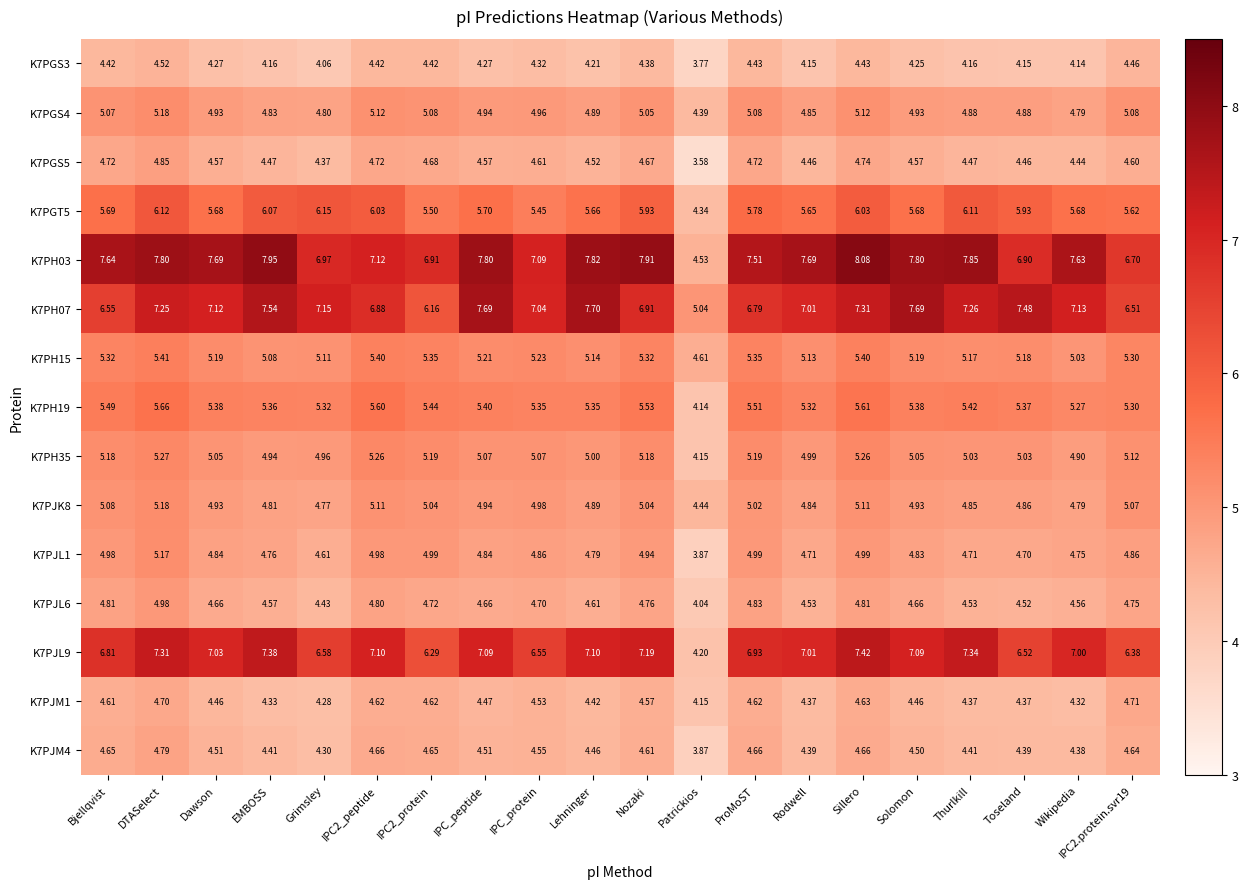

Which series has the largest total across all categories?

K7PH03